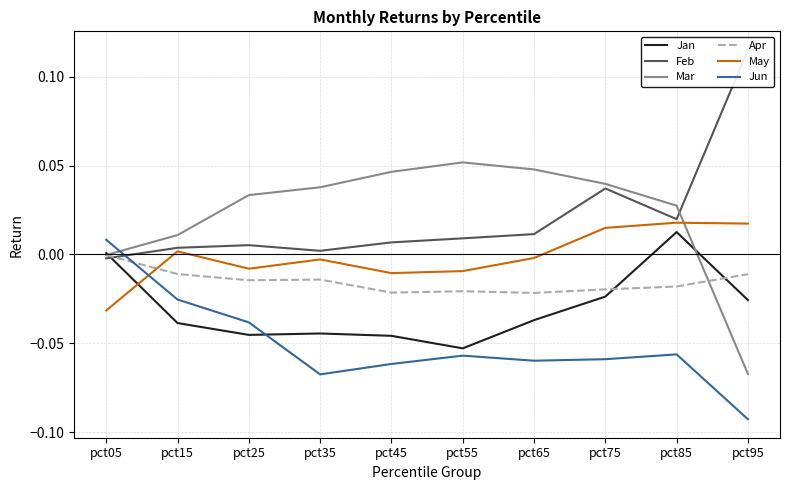

Between pct95 and pct45, which is larger?

pct95